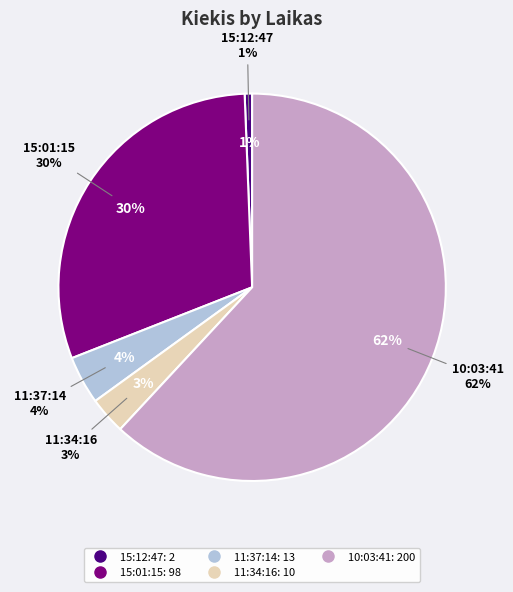

What percentage is the 11:37:14 slice, to the nearest percent?

4%